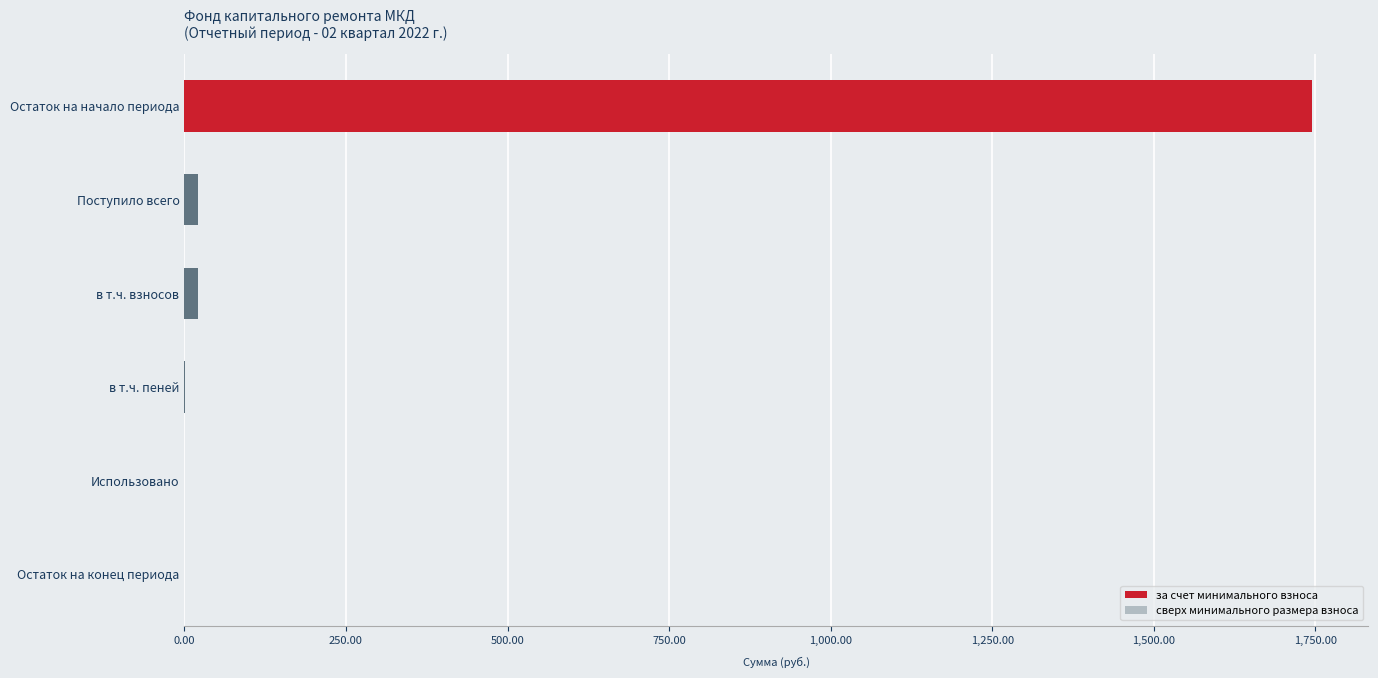

Between Остаток на конец периода and Остаток на начало периода, which is larger?

Остаток на начало периода